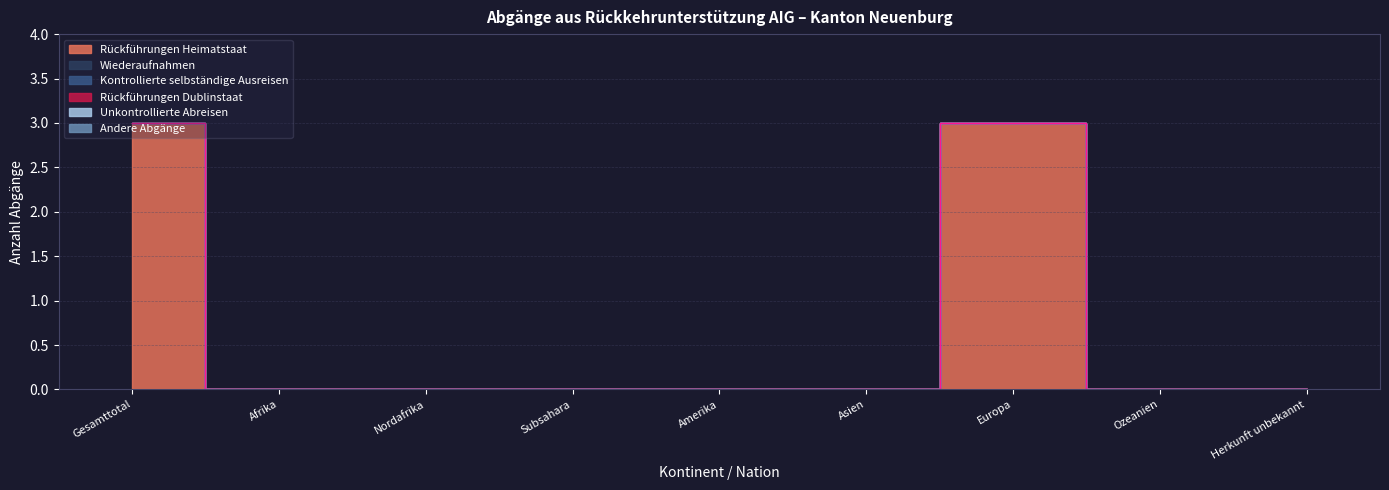

At which label does Rückführungen Heimatstaat reach its peak?

Gesamttotal